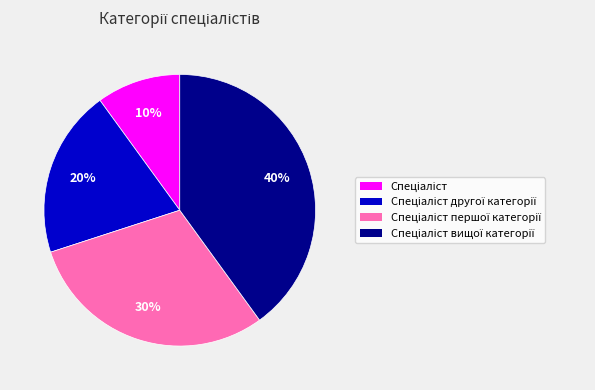

To the nearest percent, what is the average slice percentage?

25%